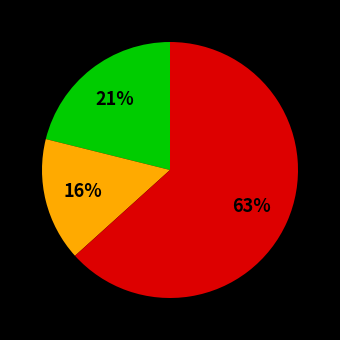

Is there any slice that represents more than half of the pie?

Yes